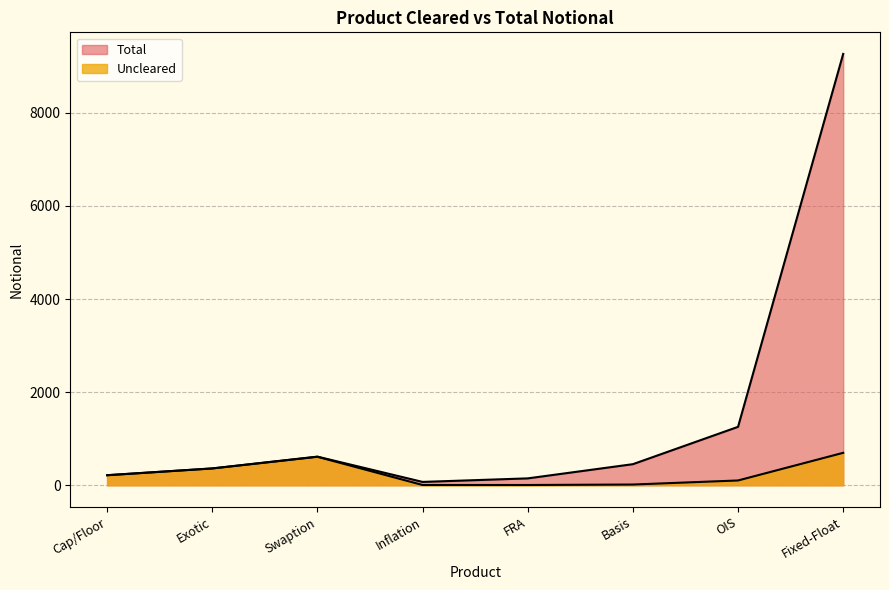

List the series in order of their overall mean, lowest first.

Uncleared, Total